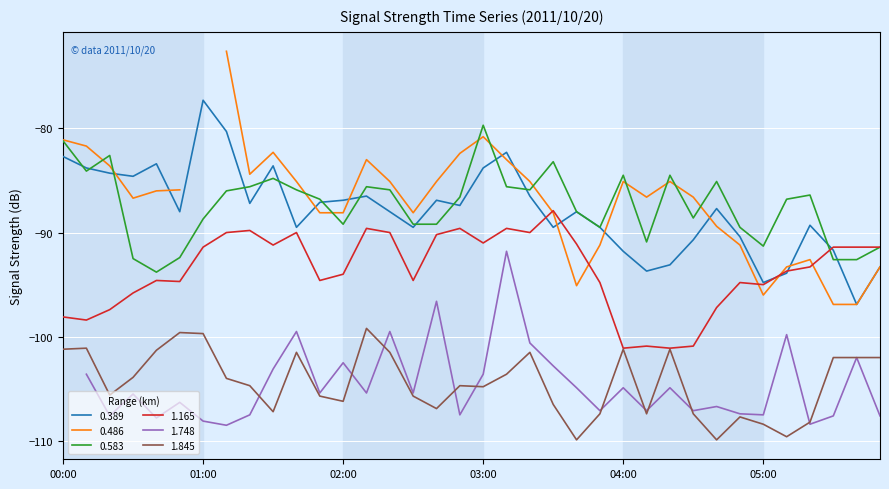

The 0.389 series shows -154.6 at 02:00. True or false?

False